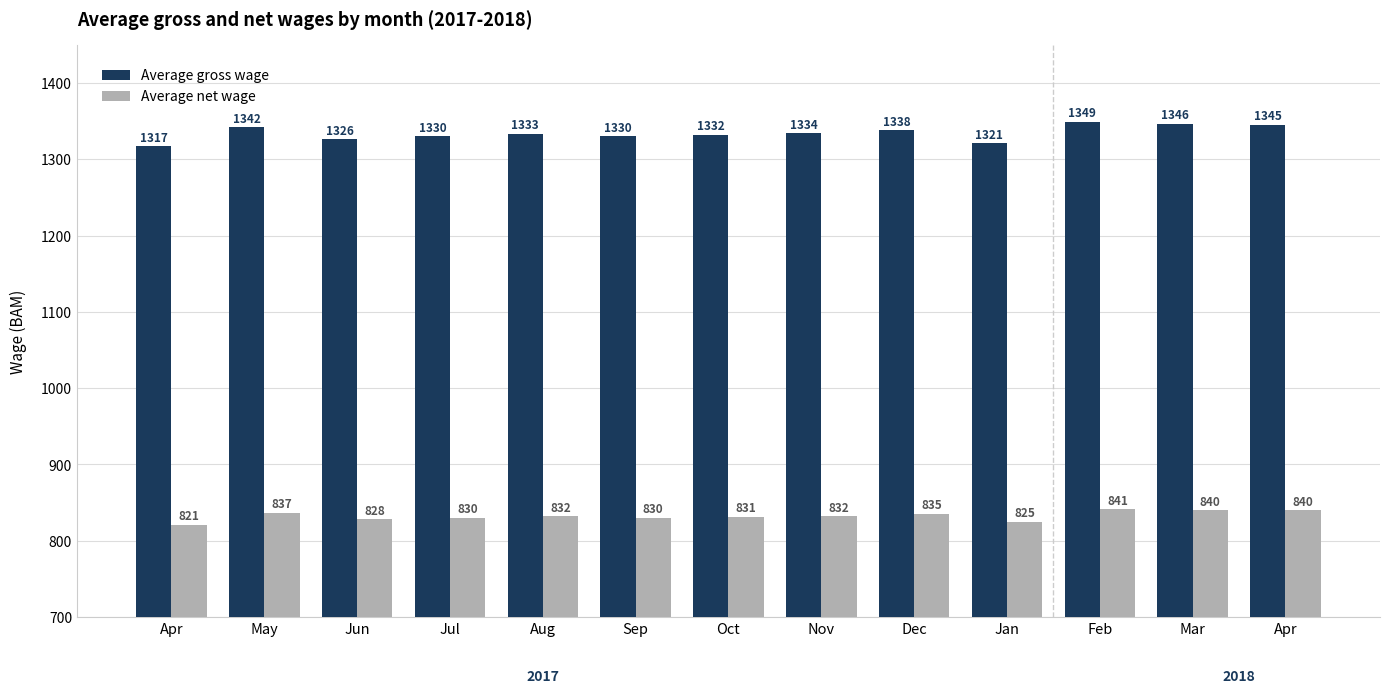

What is the minimum value shown in the chart?

821